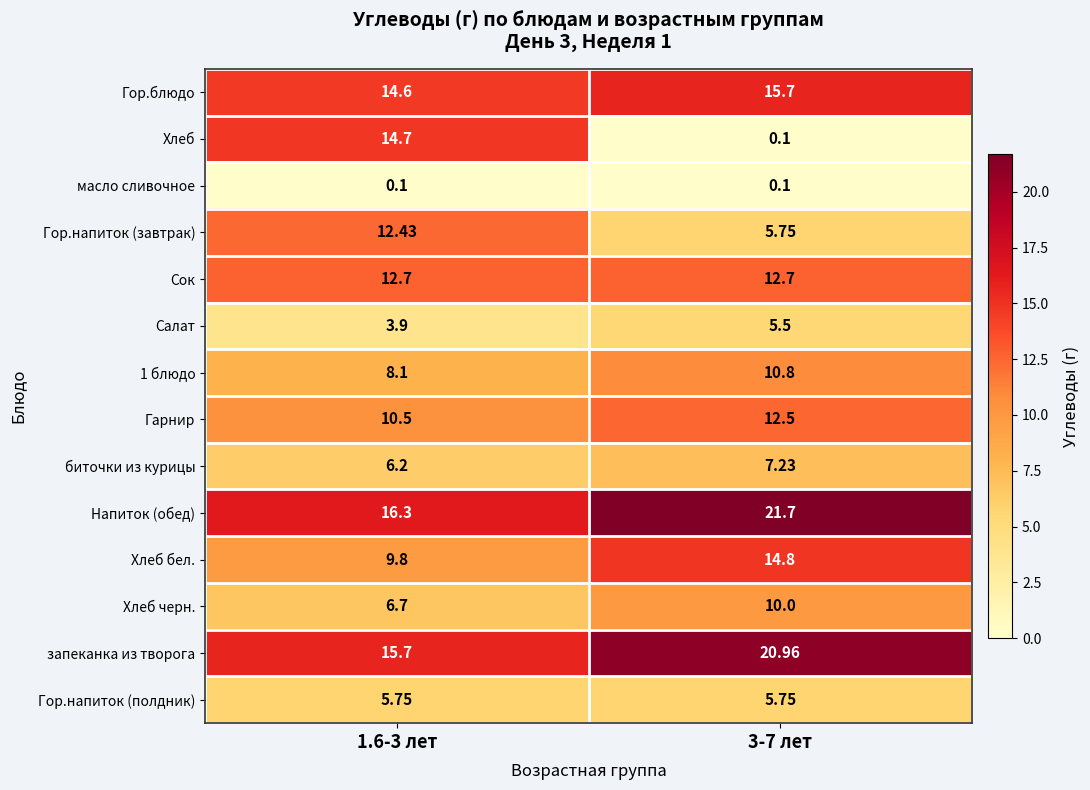

Is the value of Хлеб бел. at 1.6-3 лет greater than the value of масло сливочное at 1.6-3 лет?

Yes